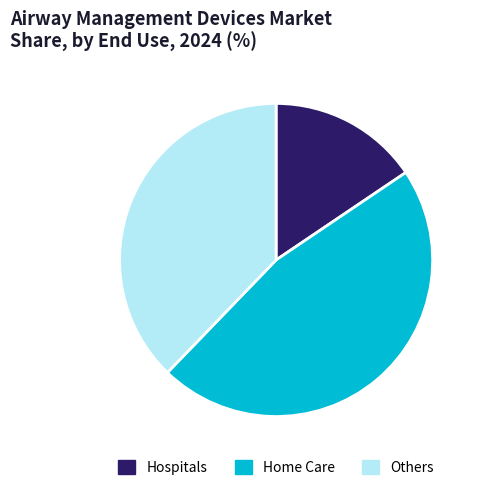

What is the smallest slice in the pie chart?

Hospitals